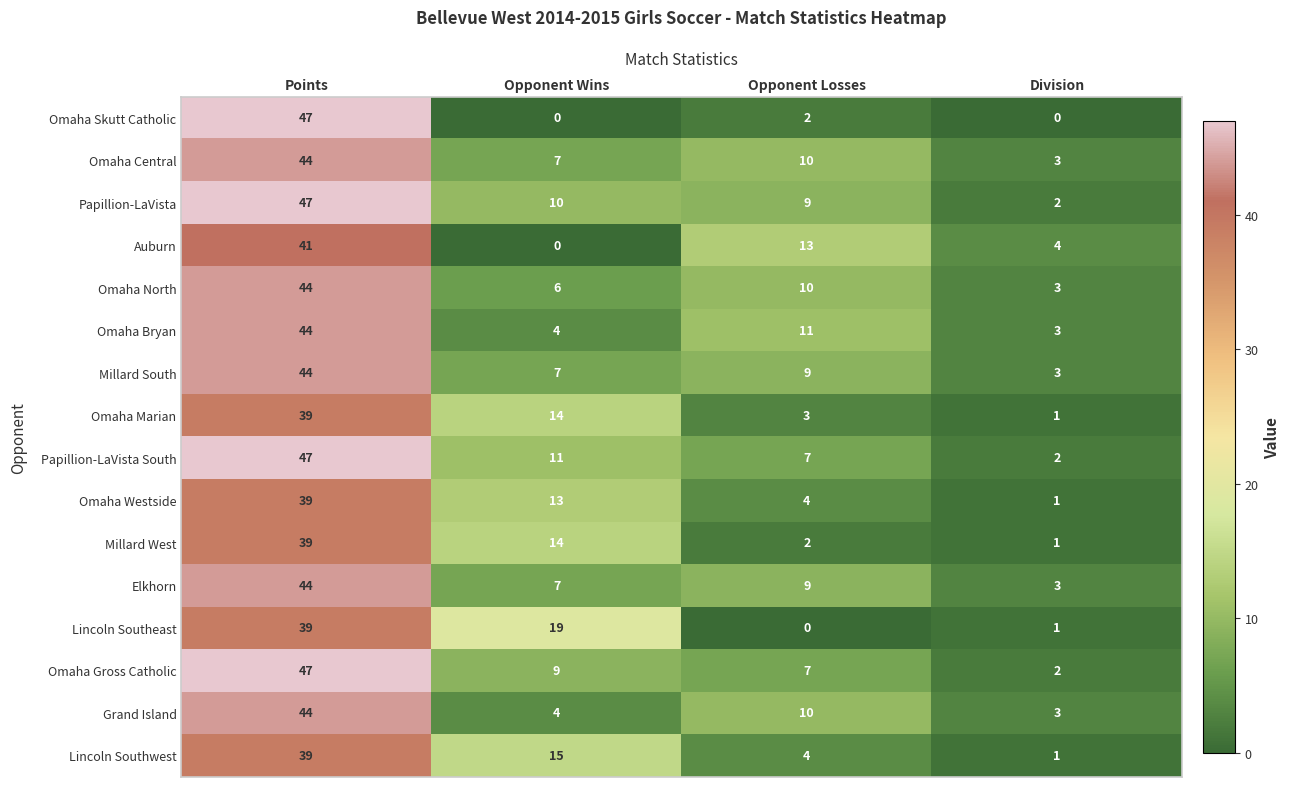

What is the difference between the Auburn values at Opponent Losses and Points?

28